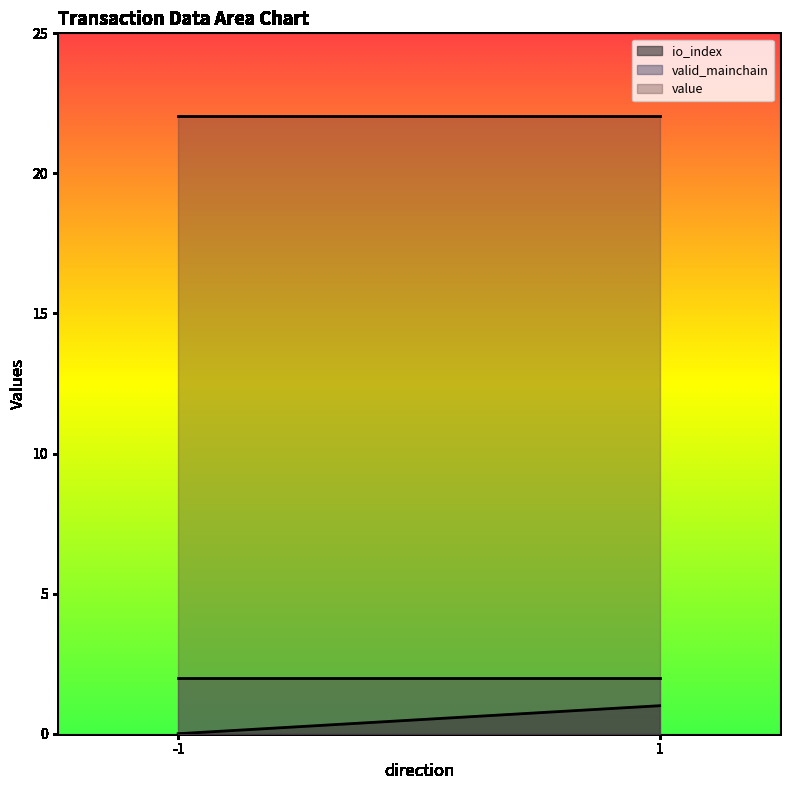

Reading left to right, transcribe all the data shown in this chart.

io_index: 0.0	1.0
valid_mainchain: 2.0	2.0
value: 22.0	22.0